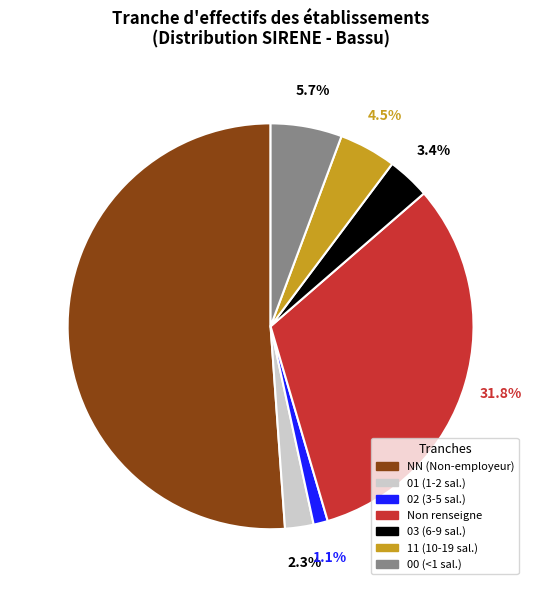

Count the number of slices in the pie.

7